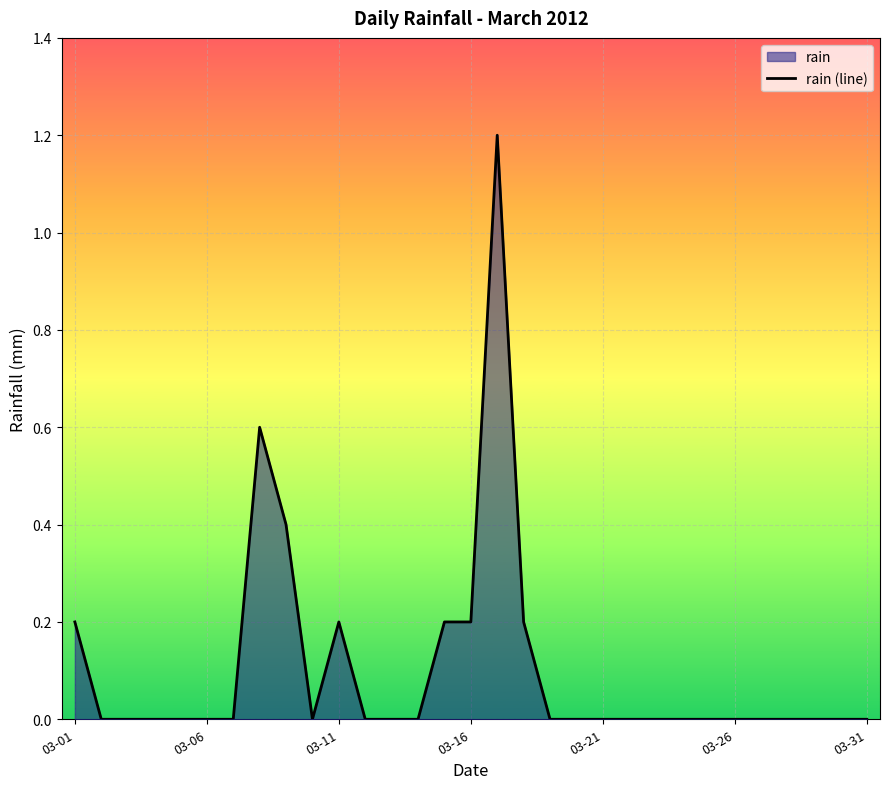

Is it true that the value at 17 is 0.2?

True